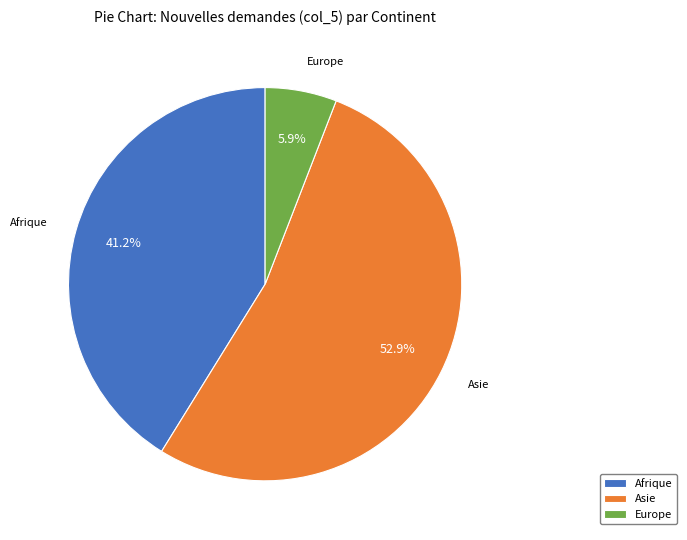

What percentage is the Asie slice, to the nearest percent?

53%